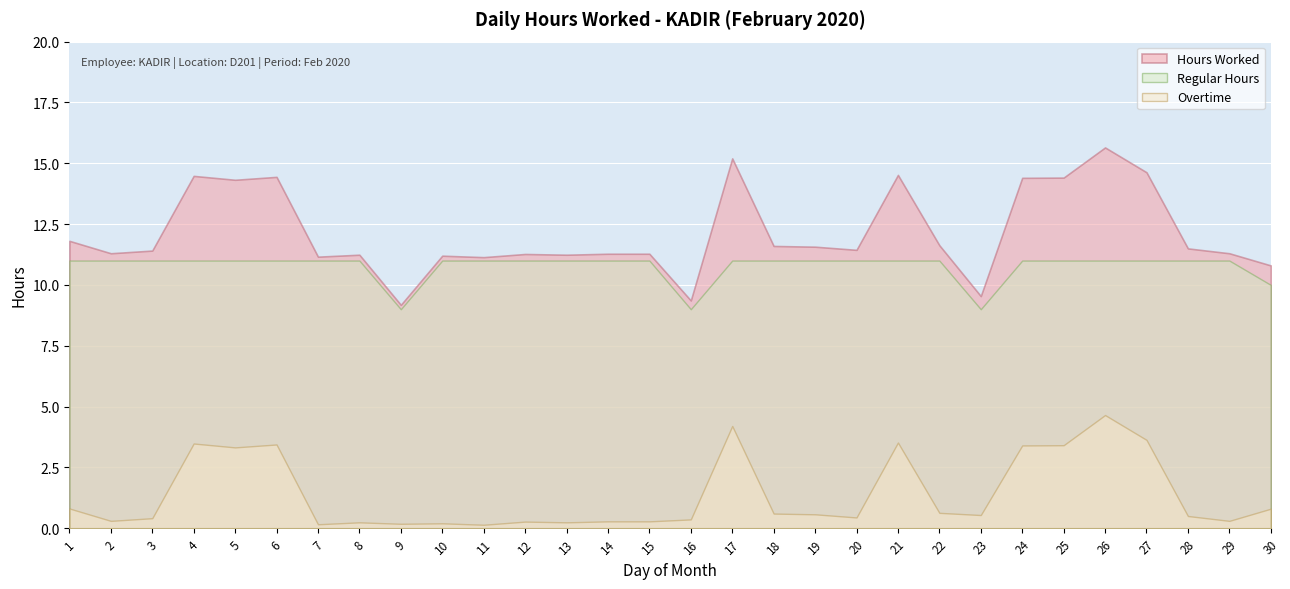

What is the value of the Regular Hours point at the 28th from the left?

11.0